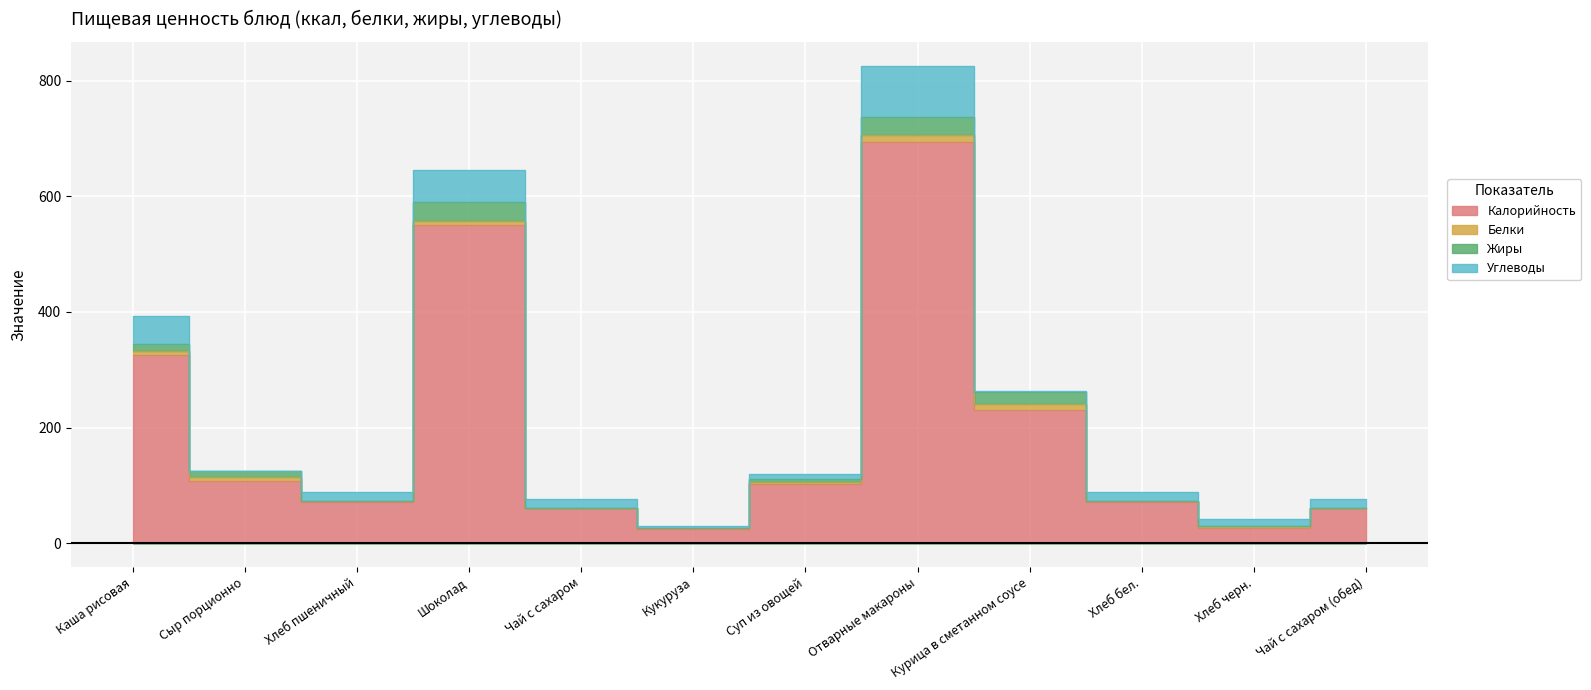

What are all the series names shown in the legend?

Калорийность, Белки, Жиры, Углеводы